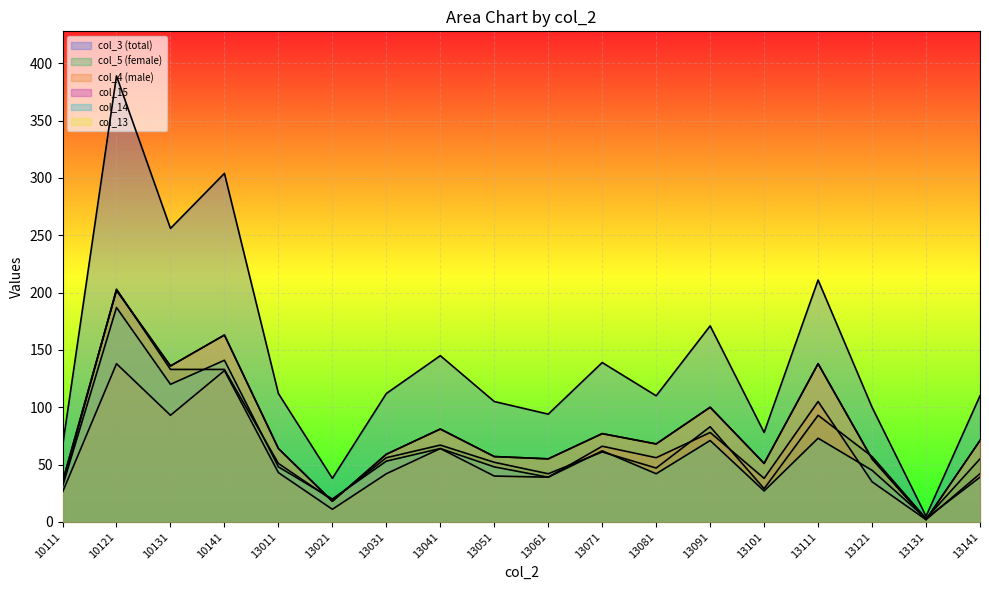

What is the minimum value shown in the chart?

2